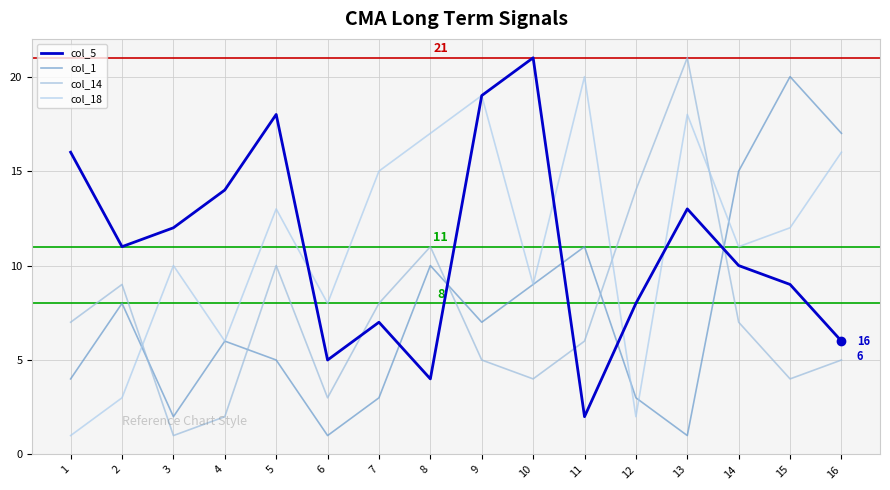

What is the difference between the second highest and minimum values in the col_14 series?

13